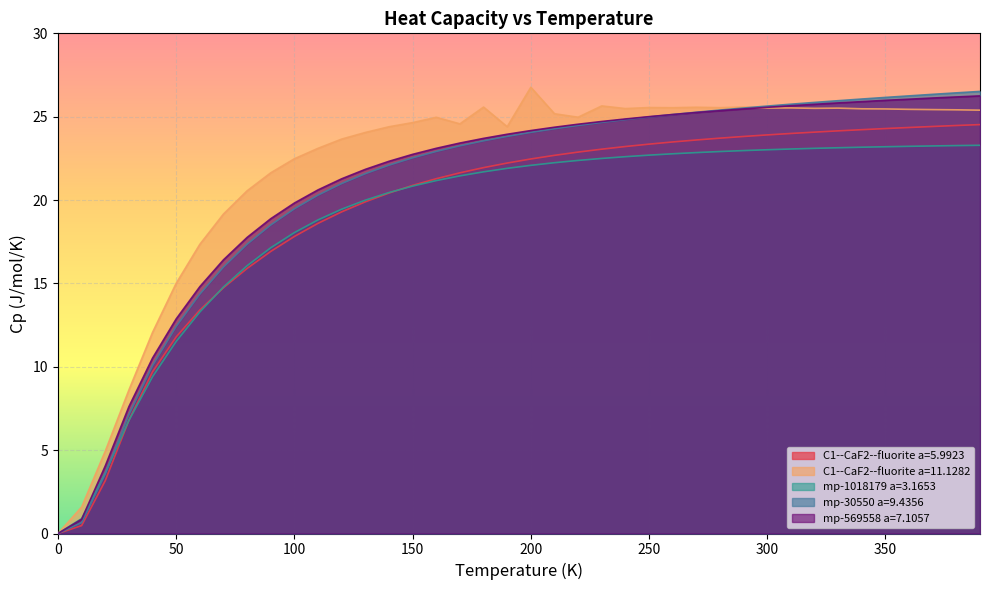

At which label is mp-569558 a=7.1057 closest to 13?

50